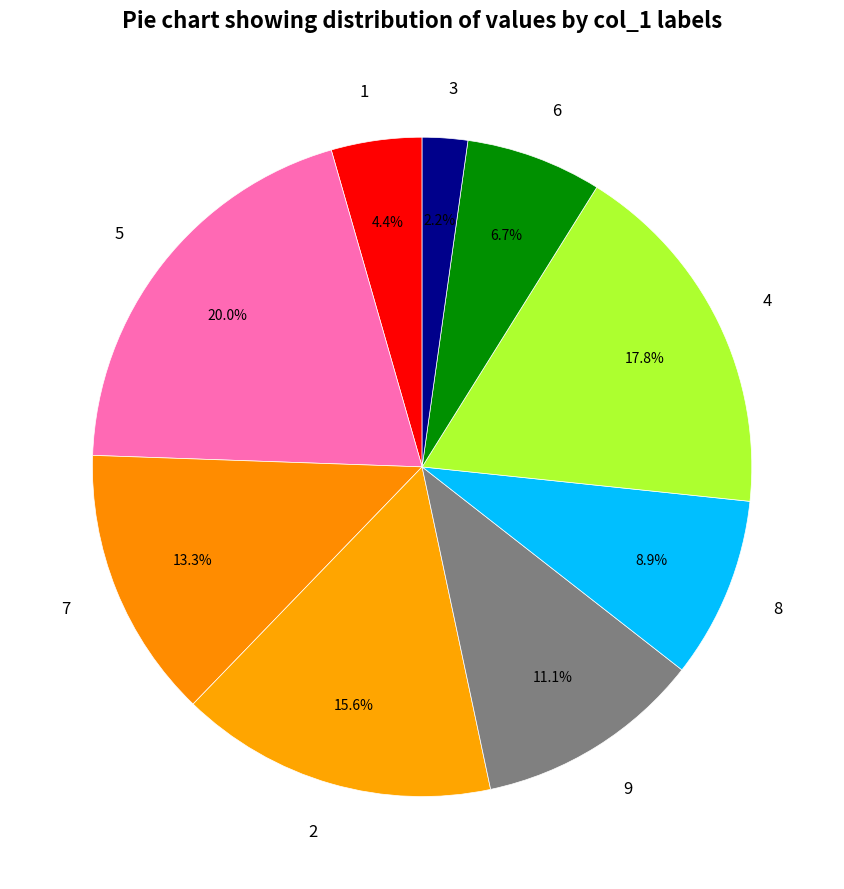

Count the number of slices in the pie.

9